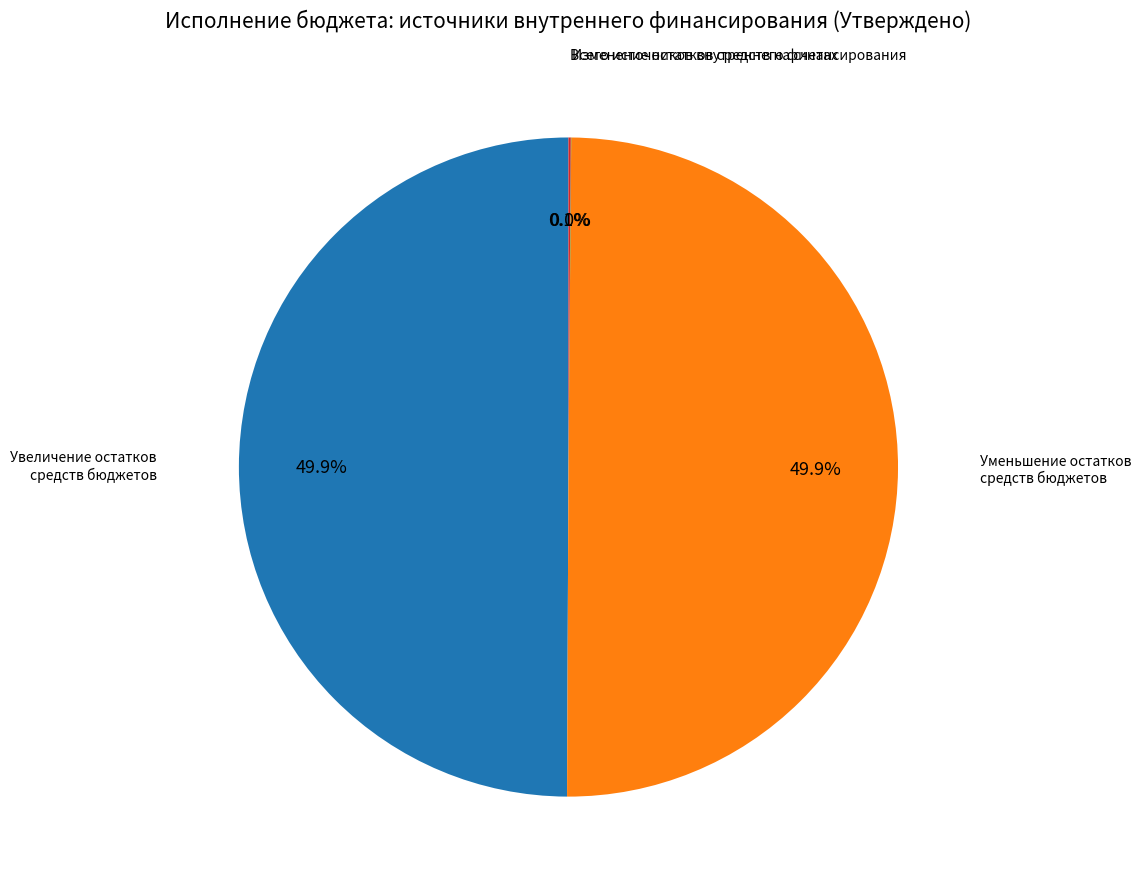

Does any single category account for the majority?

No